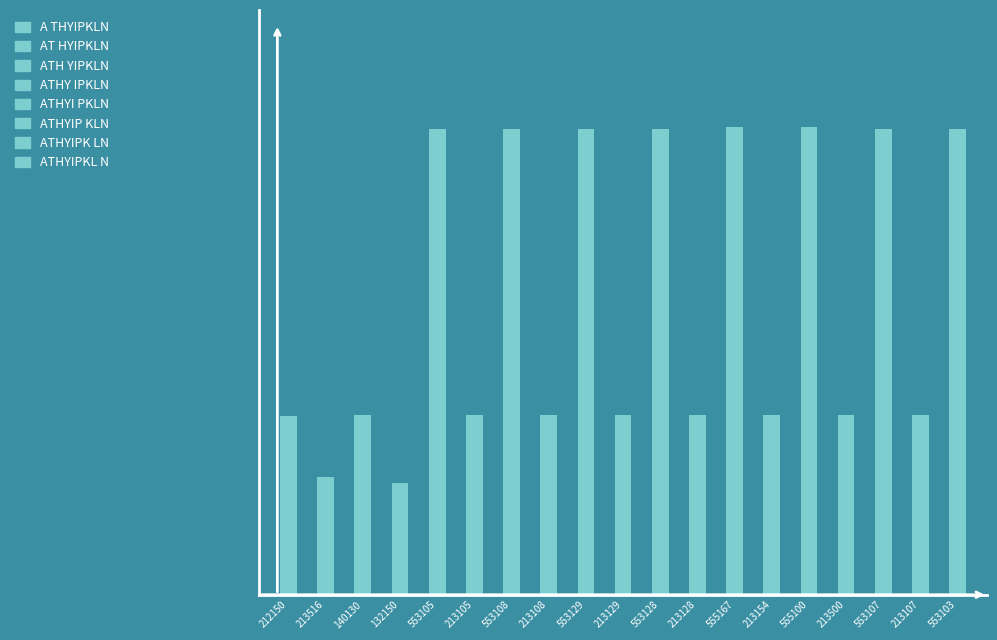

What is the smallest value displayed?

132150